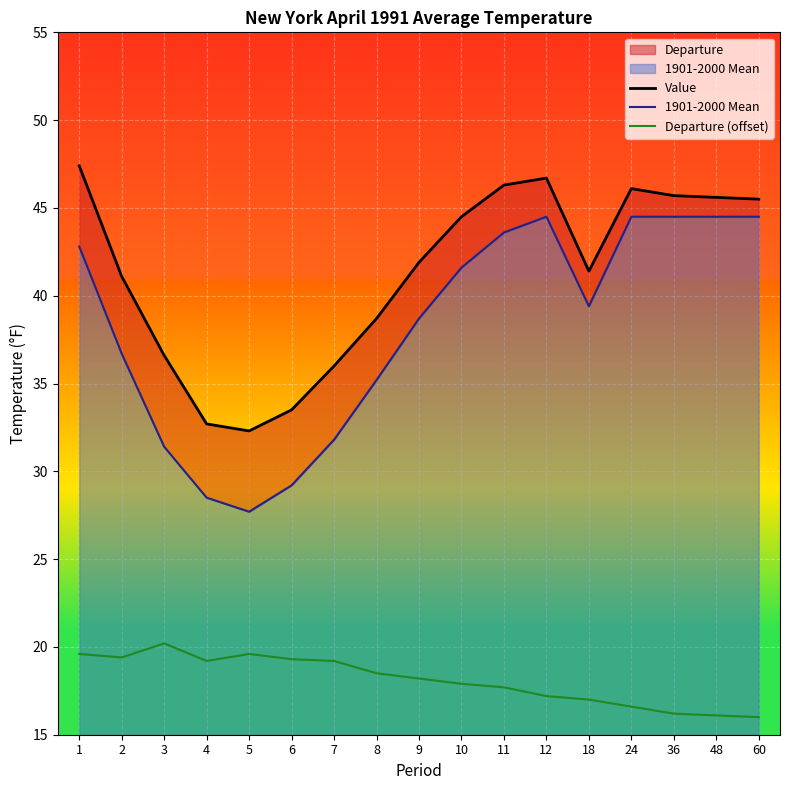

Does the chart display data point markers on the line(s)?

No